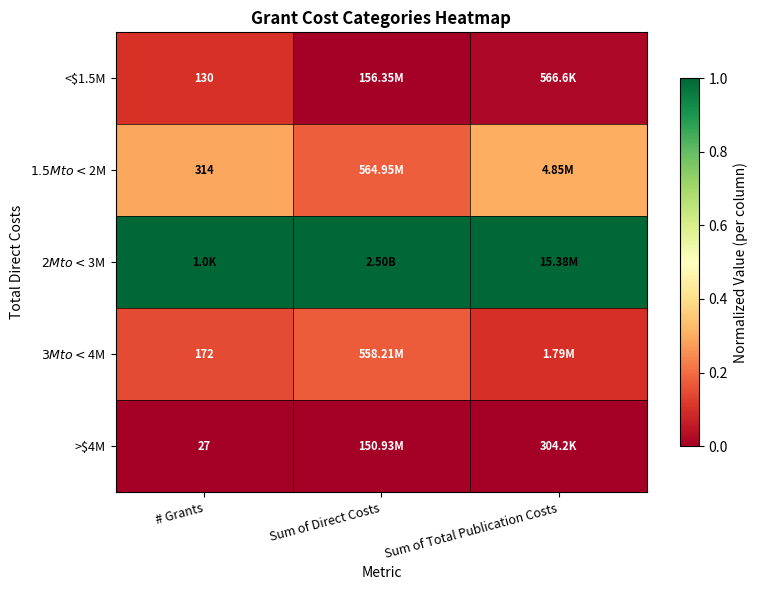

Count the number of data series in this chart.

5